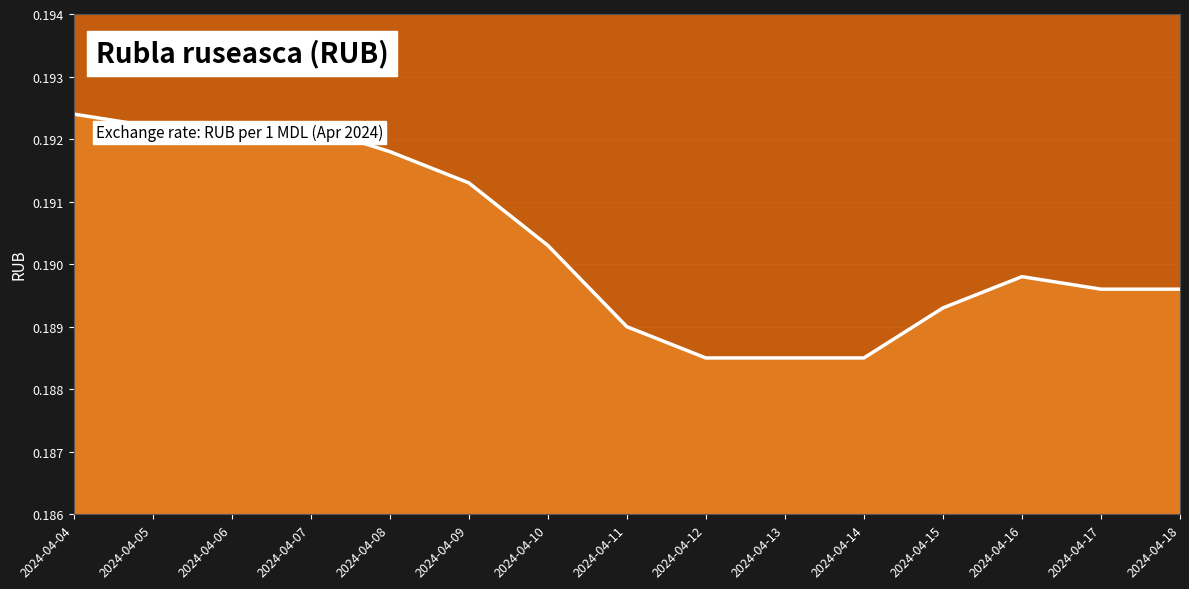

Reading left to right, what are all the values shown in this chart?

0.2	0.2	0.2	0.2	0.2	0.2	0.2	0.2	0.2	0.2	0.2	0.2	0.2	0.2	0.2